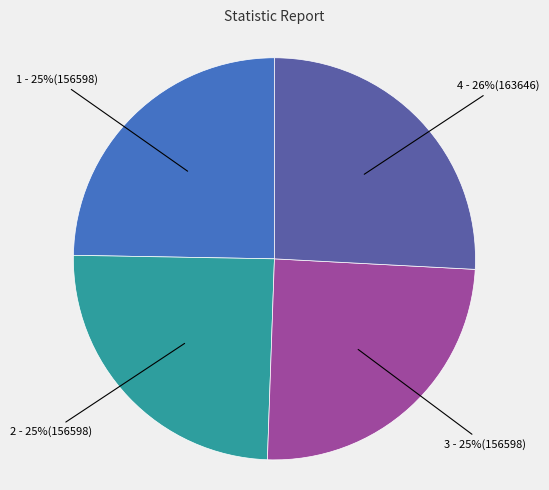

To the nearest percent, what is the difference between the largest and smallest slice percentages?

1%